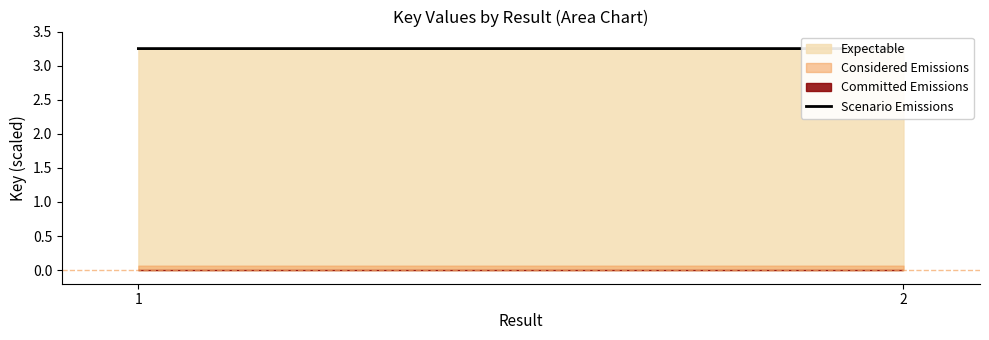

How many lines are shown in the chart?

1